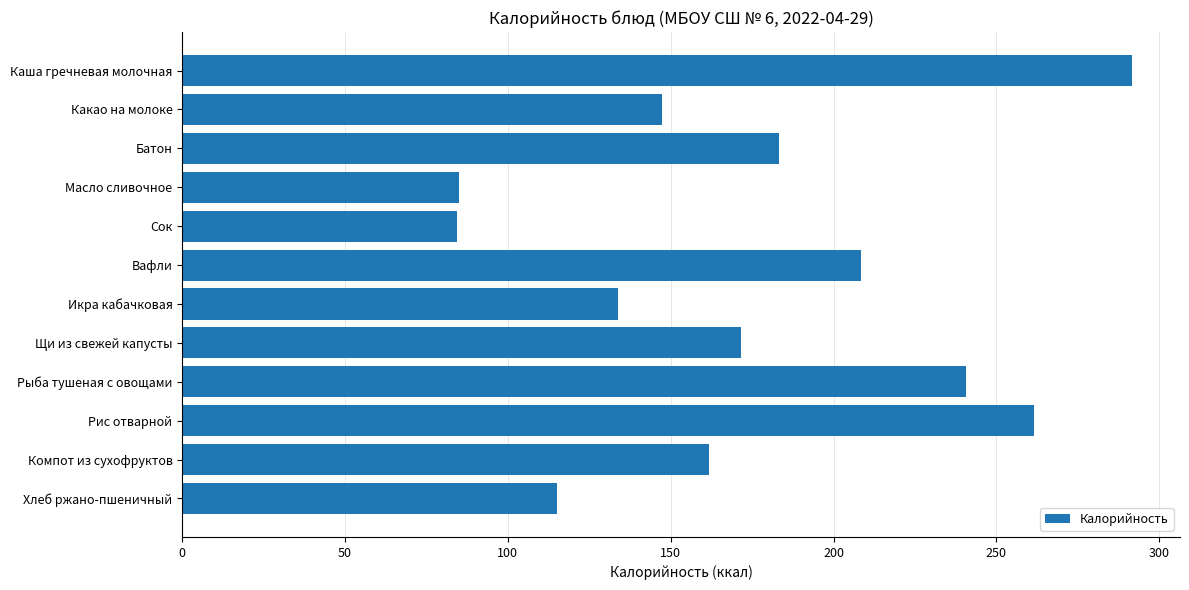

What is the sum of the values at Какао на молоке and Вафли?

355.9